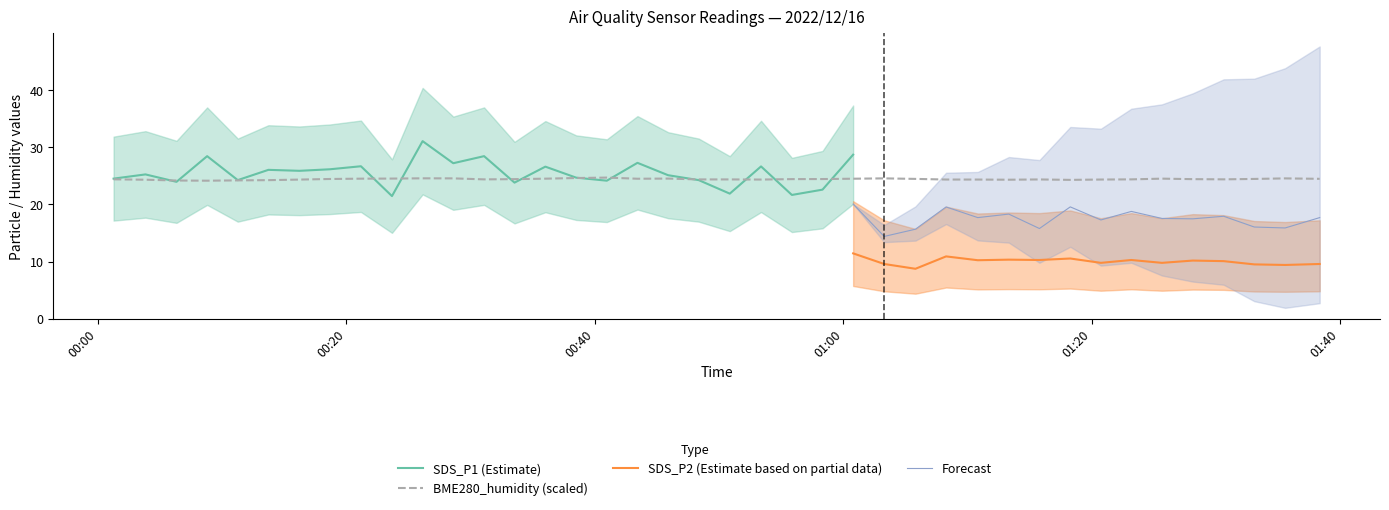

Is this an area chart (filled region under the line)?

No